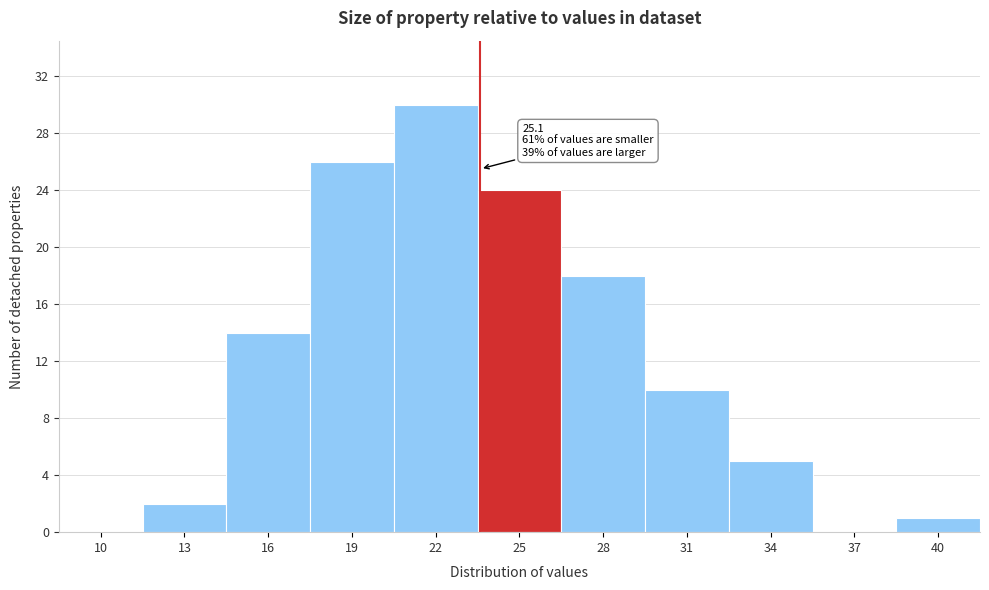

Reading left to right, what are all the values shown in this chart?

10=0	13=2	16=14	19=26	22=30	25=24	28=18	31=10	34=5	37=0	40=1